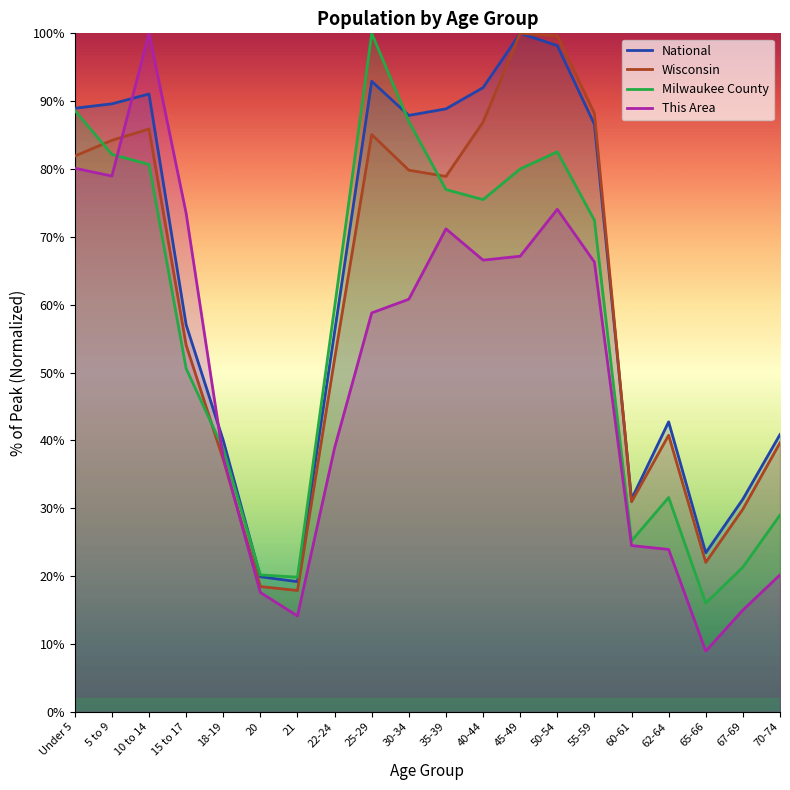

Where is This Area nearest to the value 54?

25-29